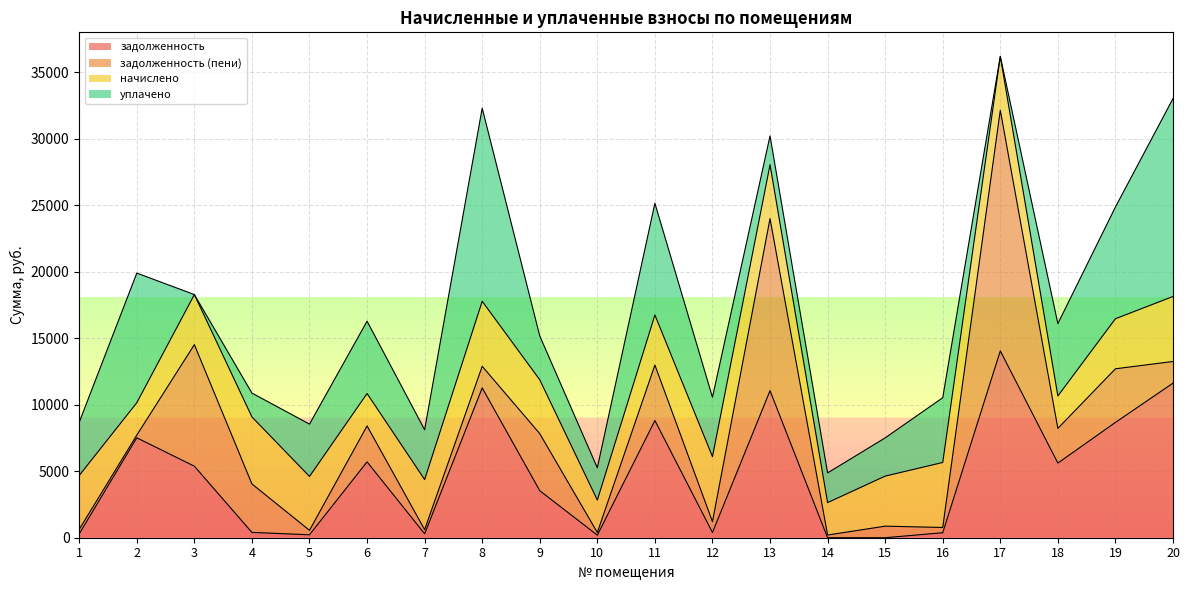

Which category has the highest value in the задолженность (пени) series?

17